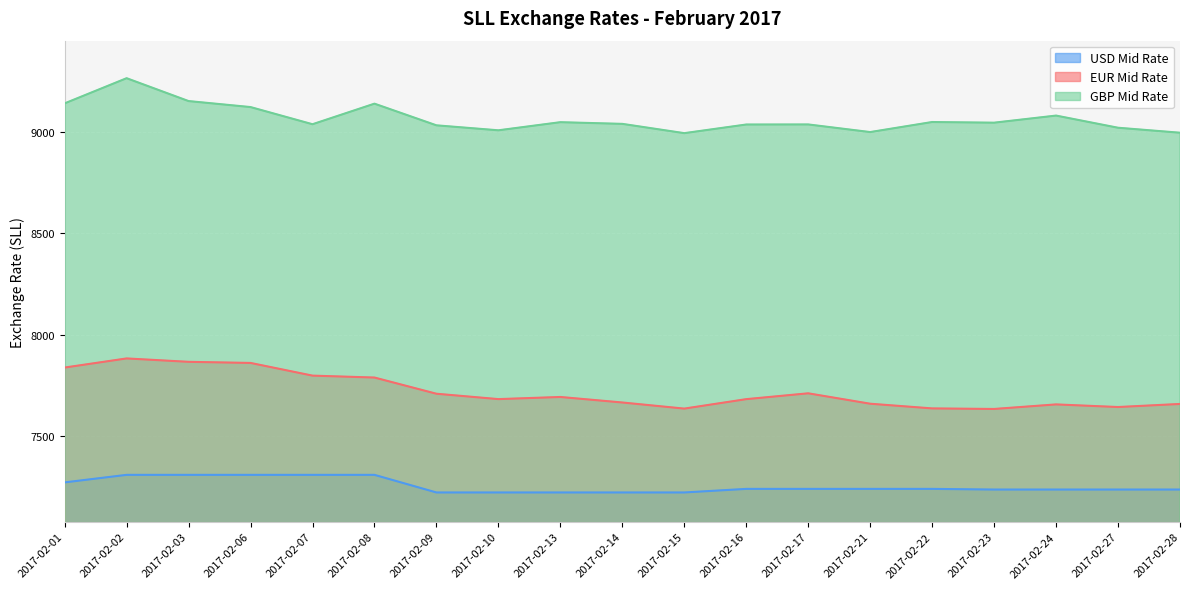

What is the value of the GBP Mid Rate point at the 10th from the left?

9040.3